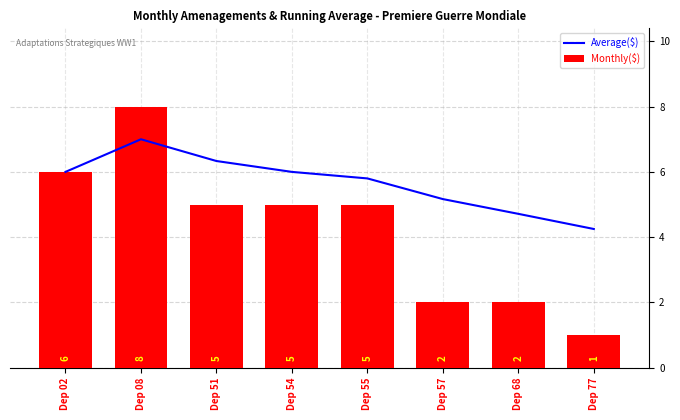

Which series has the largest total across all categories?

Average($)